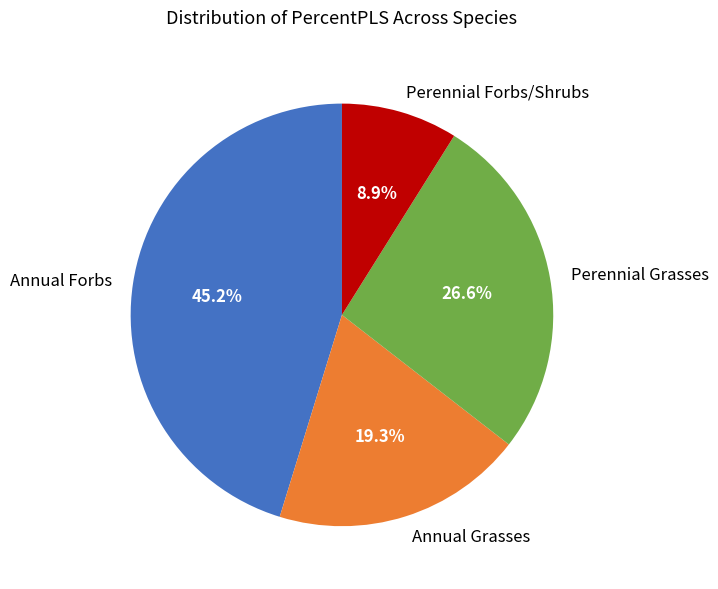

How many segments does this pie chart have?

4